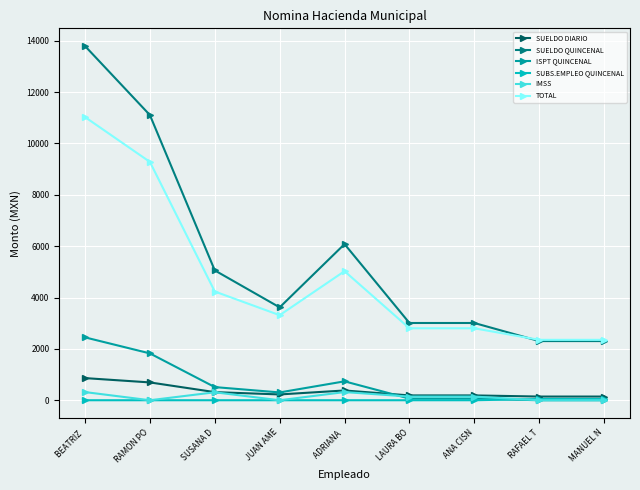

How many values in the ISPT QUINCENAL series are below 304?

4